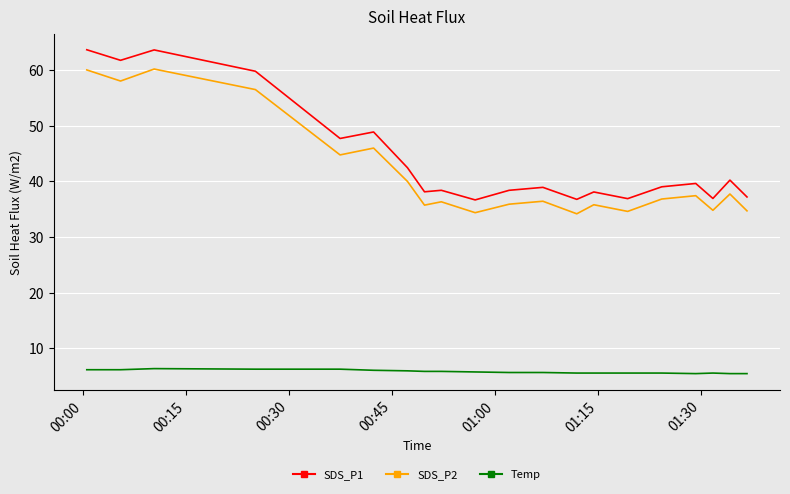

What is the minimum value shown in the chart?

5.4